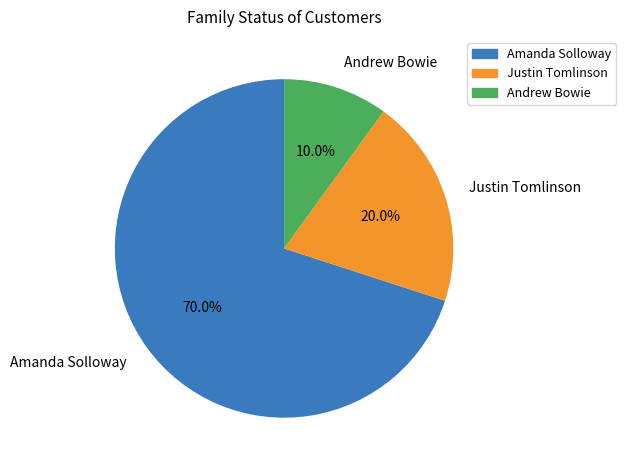

How much of the chart is everything except Andrew Bowie?

90.0%